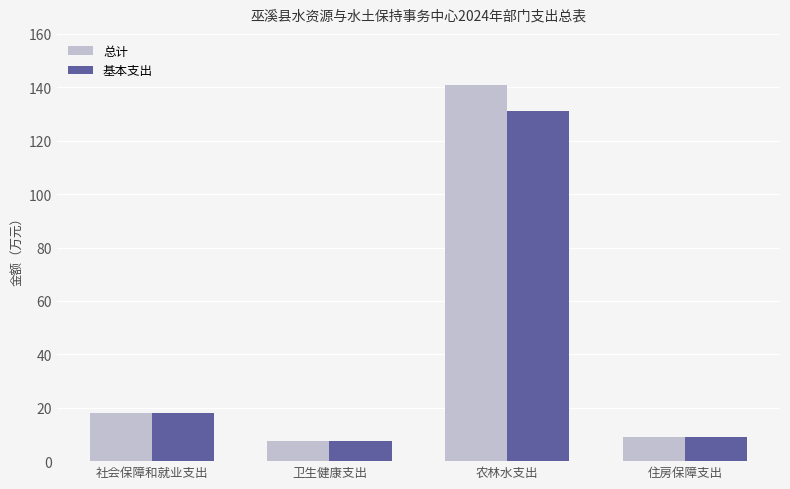

Reading left to right, extract all data points from this chart.

总计: 18.1	7.5	140.8	9.0
基本支出: 18.1	7.5	131.2	9.0